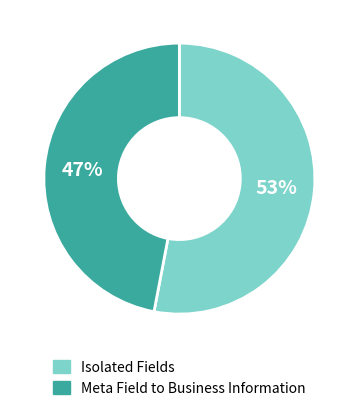

Is there any slice that represents more than half of the pie?

Yes